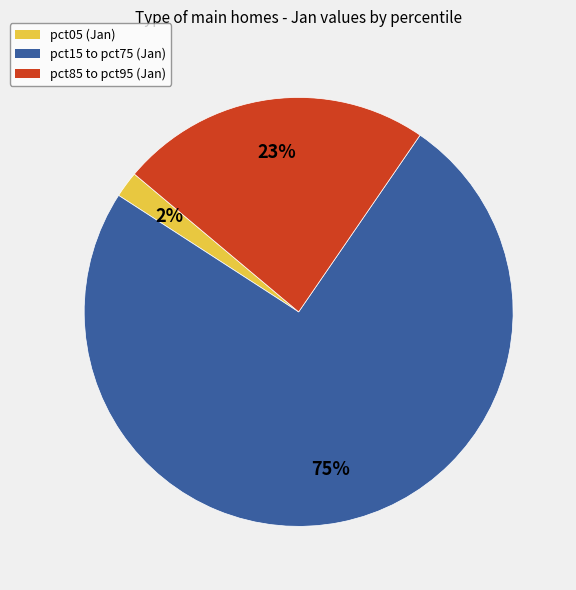

To the nearest percent, what is the average slice percentage?

33%